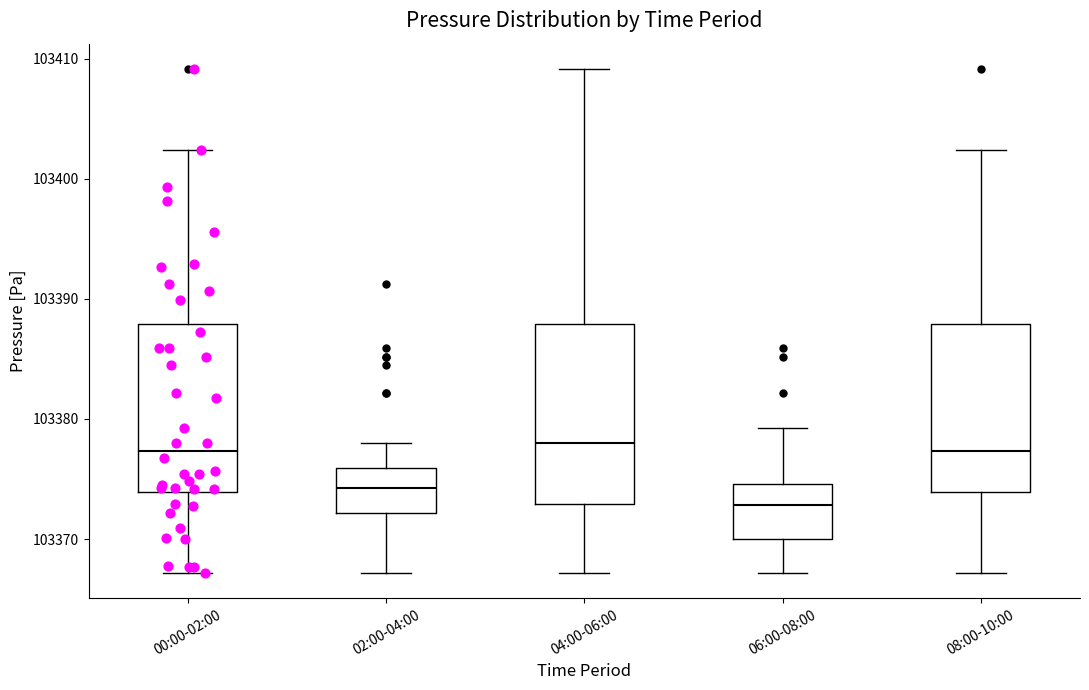

Where does the lower whisker of the box for 00:00-02:00 end on the y-axis? The values are not printed on the chart, so give them approximately, as read against the axis.

103367